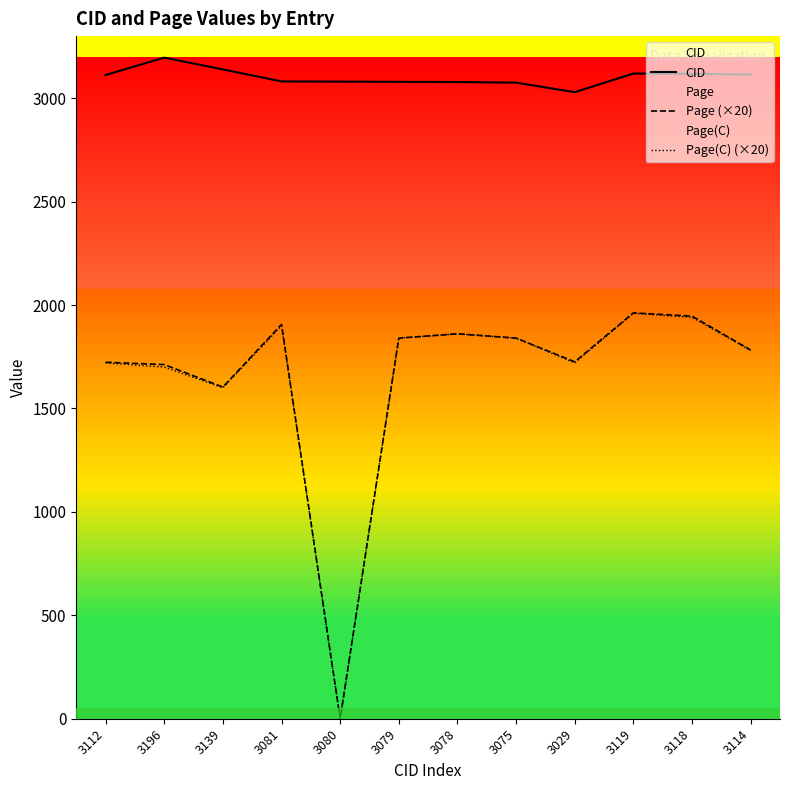

List the series in order of their peak value, highest first.

CID, Page (×20), Page(C) (×20)